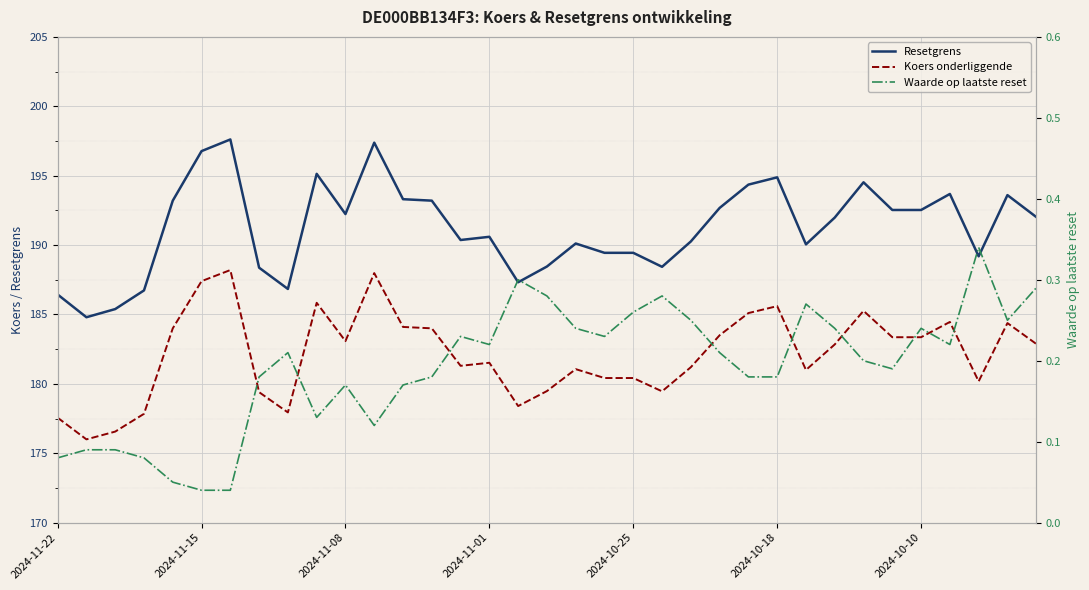

What position from the left is 19?

20